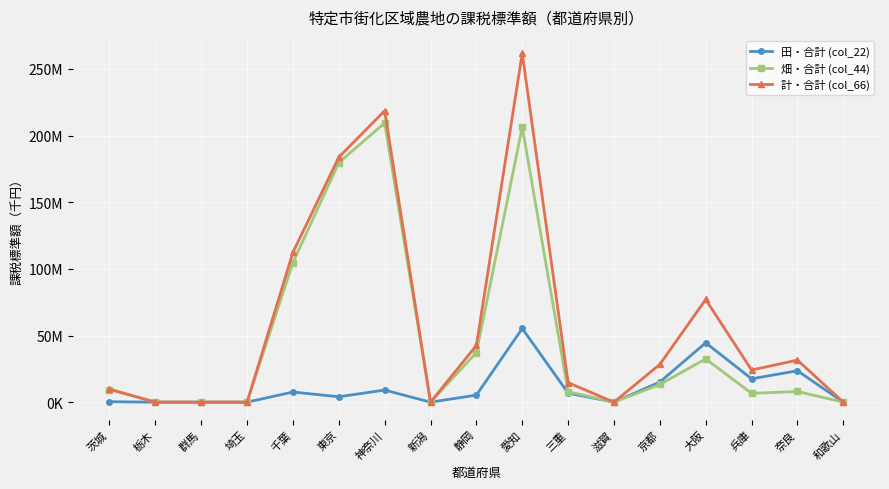

Is the value of 計・合計 (col_66) at 静岡 greater than the value of 畑・合計 (col_44) at 奈良?

Yes